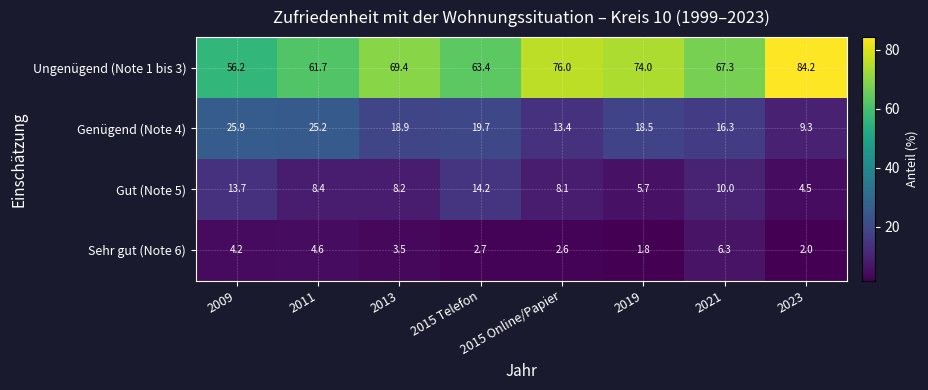

At which label does Genügend (Note 4) first exceed 18?

2009